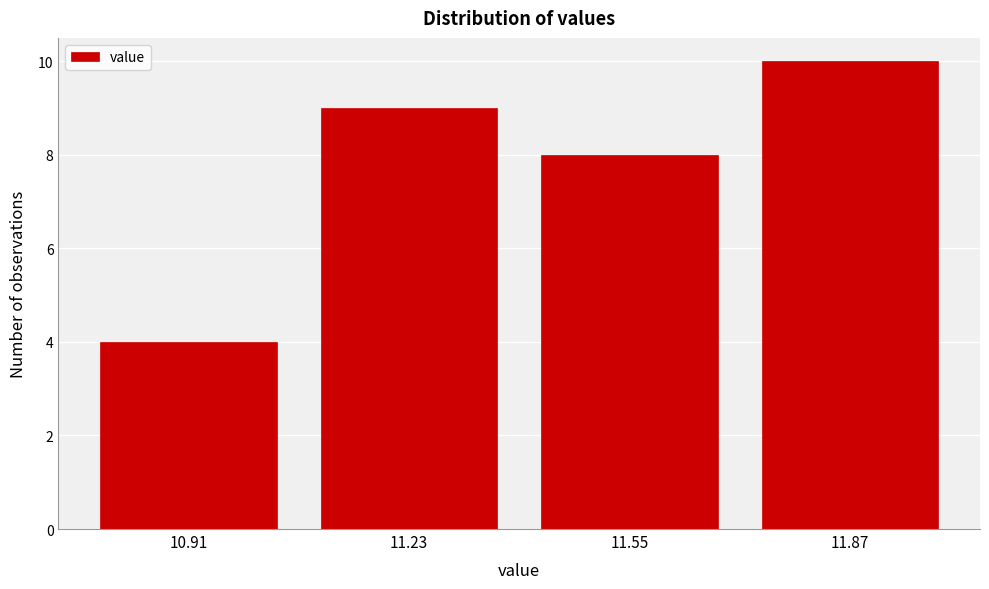

Reading right to left, list all the values displayed in this chart.

10	8	9	4